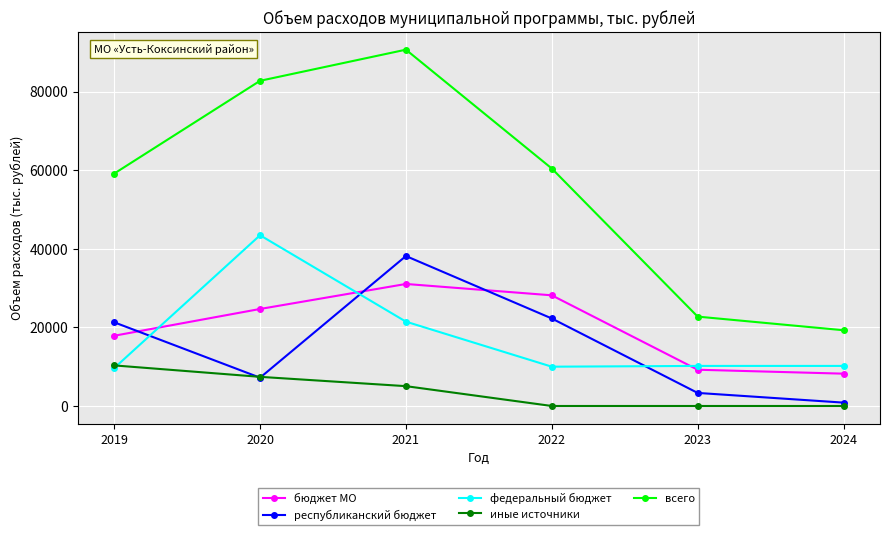

Rank the series at 2024 from lowest to highest value.

иные источники, республиканский бюджет, бюджет МО, федеральный бюджет, всего